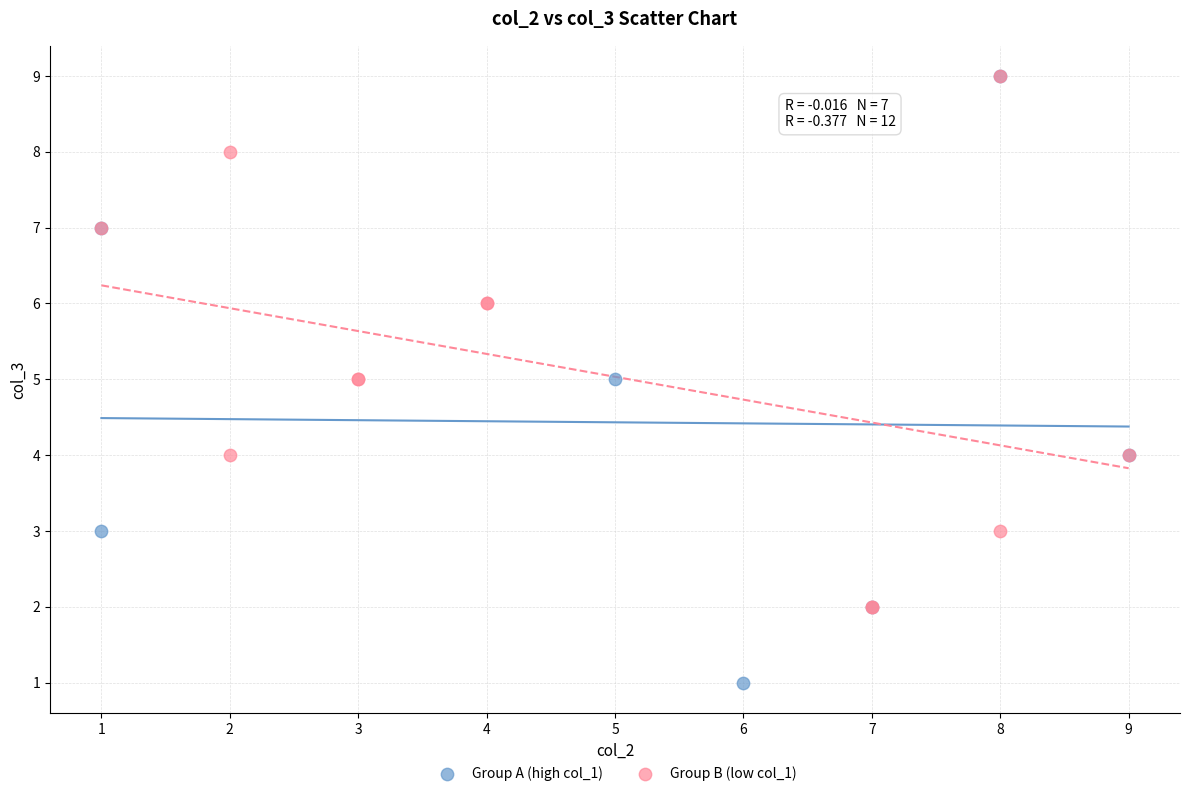

Which series has the largest Y range (max minus min)?

Group A (high col_1)